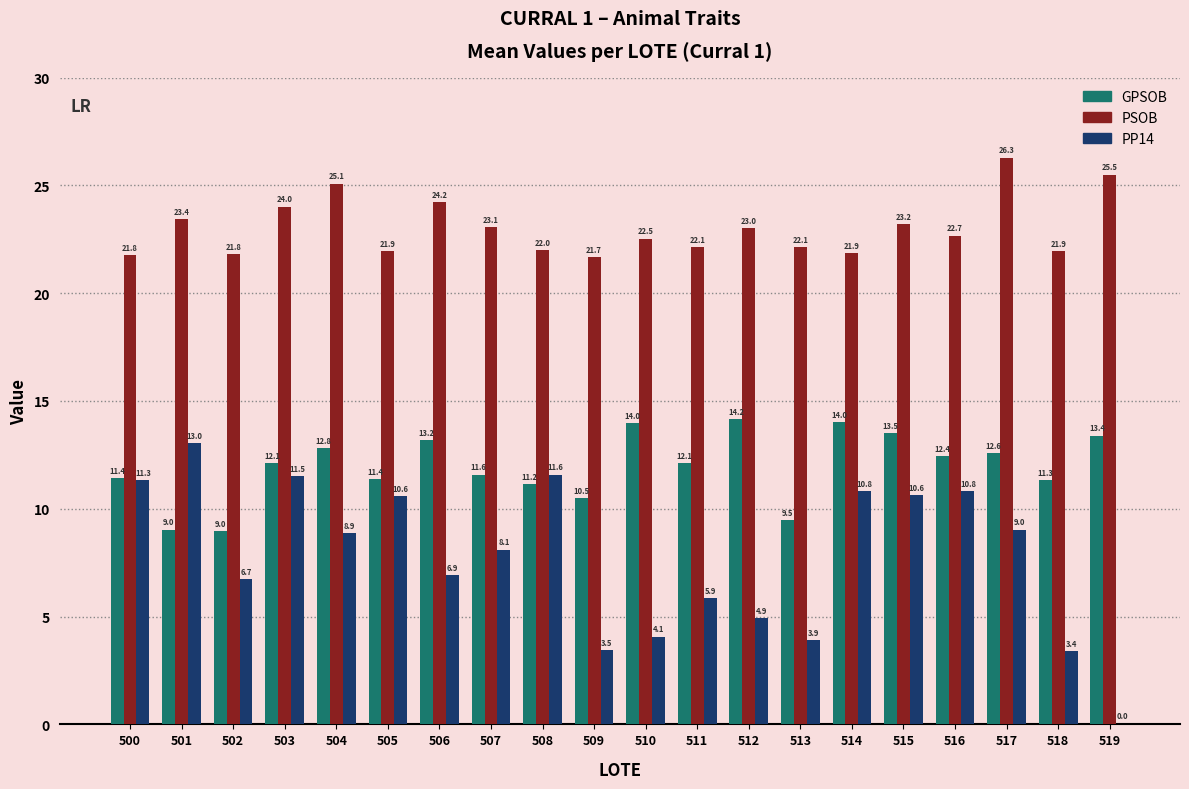

What is the sum of the PSOB values at 508 and 514?

43.9